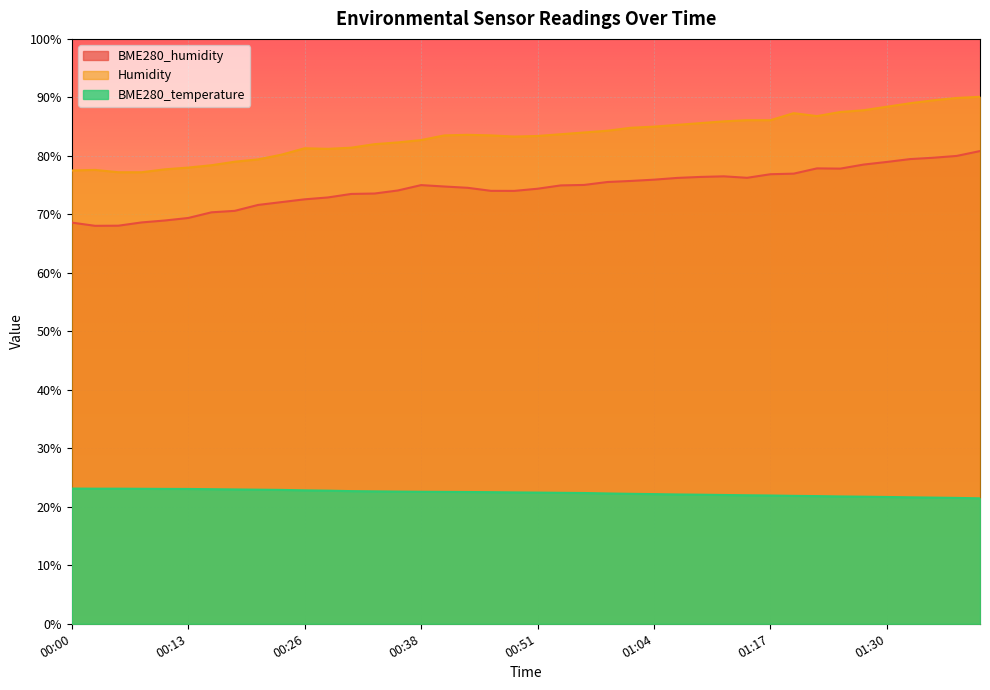

How many values in the Humidity series are below 83?

16